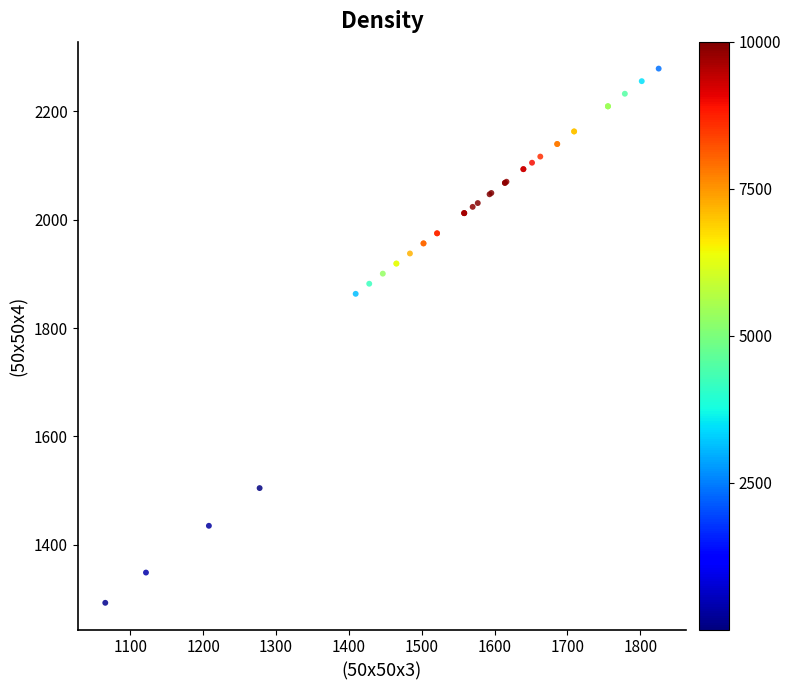

What Y value in the scatter plot is closest to 1785?

1863.2